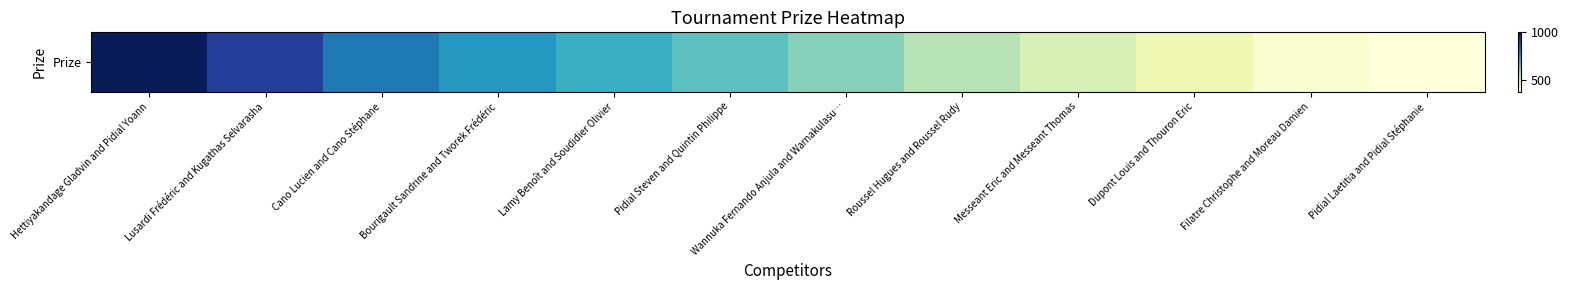

At which category does the chart reach its minimum across all series?

Pidial Laetitia and Pidial Stéphanie